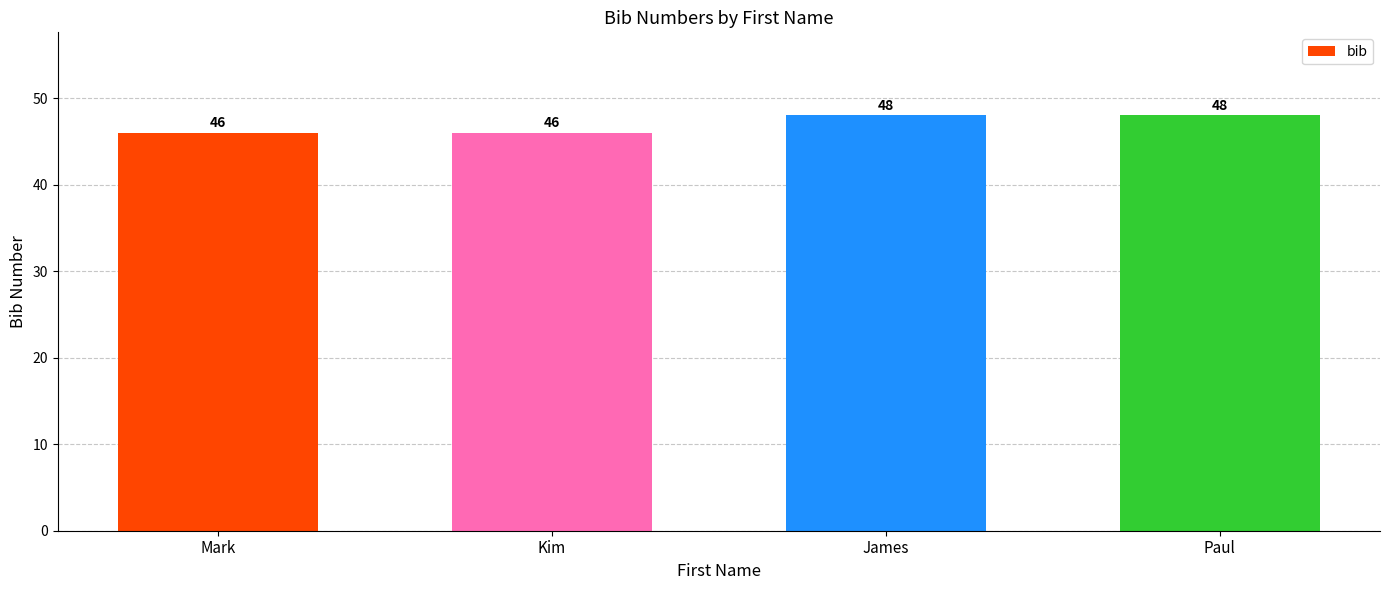

What is the greatest value displayed?

48